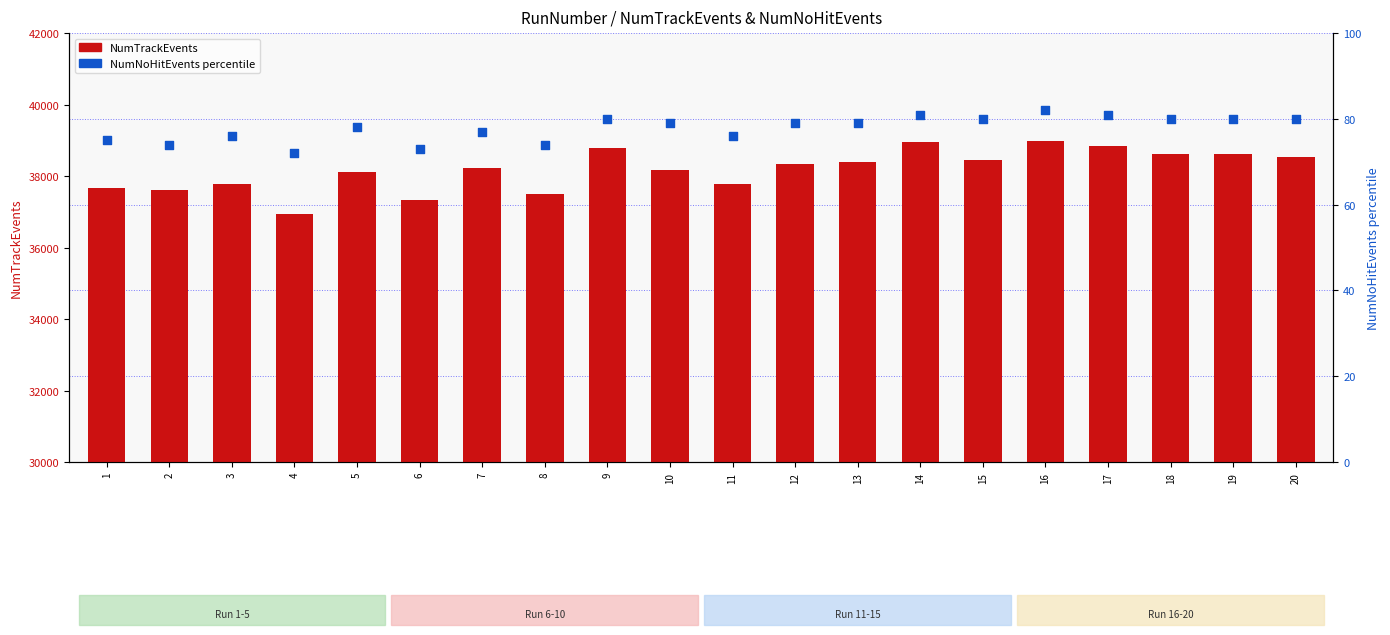

Is the value of NumNoHitEvents percentile at 8 greater than the value of NumTrackEvents at 20?

No